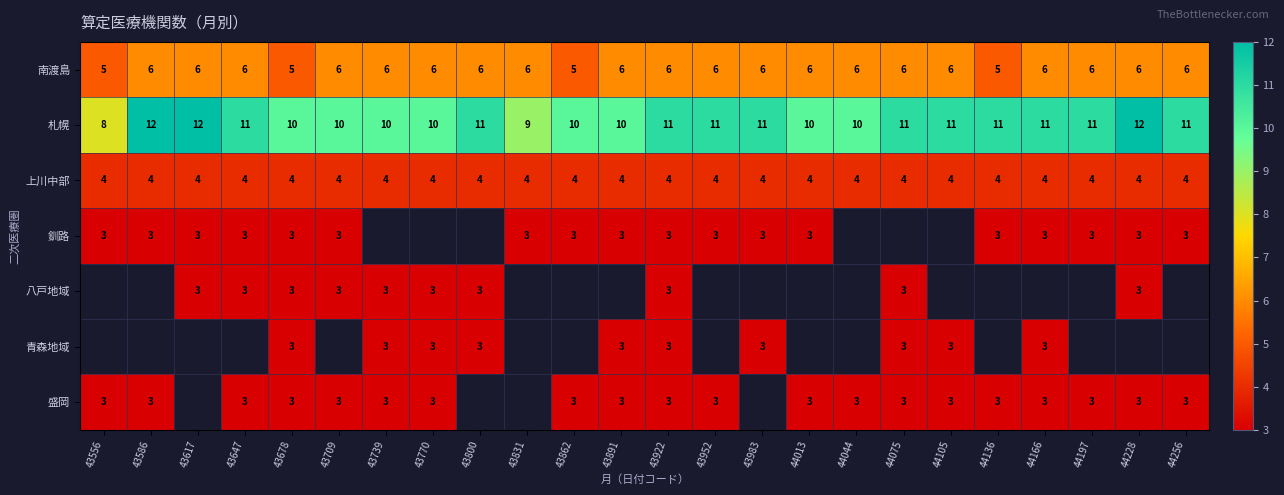

At how many categories does at least one series exceed 4?

24